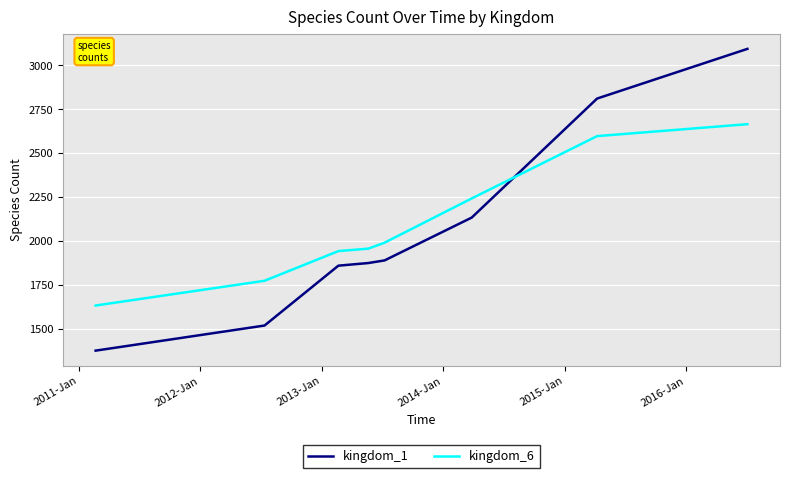

Is this an area chart (filled region under the line)?

No